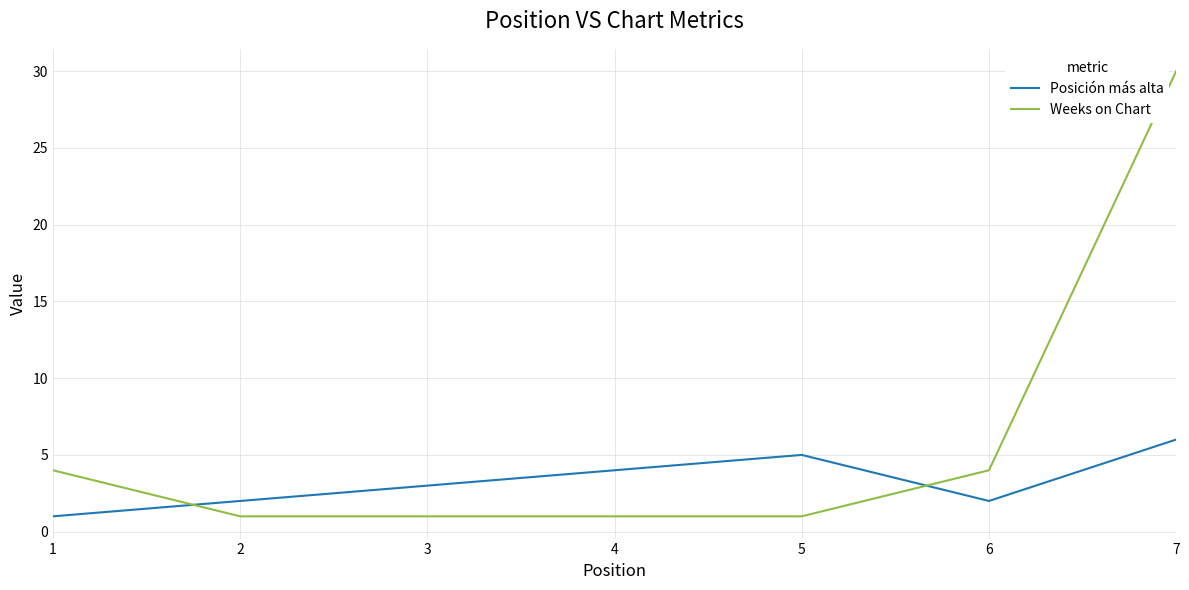

Is the value of Weeks on Chart at 3 greater than the value of Posición más alta at 2?

No